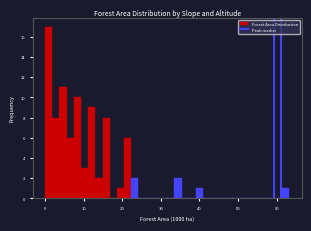

Read against the x-axis, roughly where is the centre of the tallest bar?

1